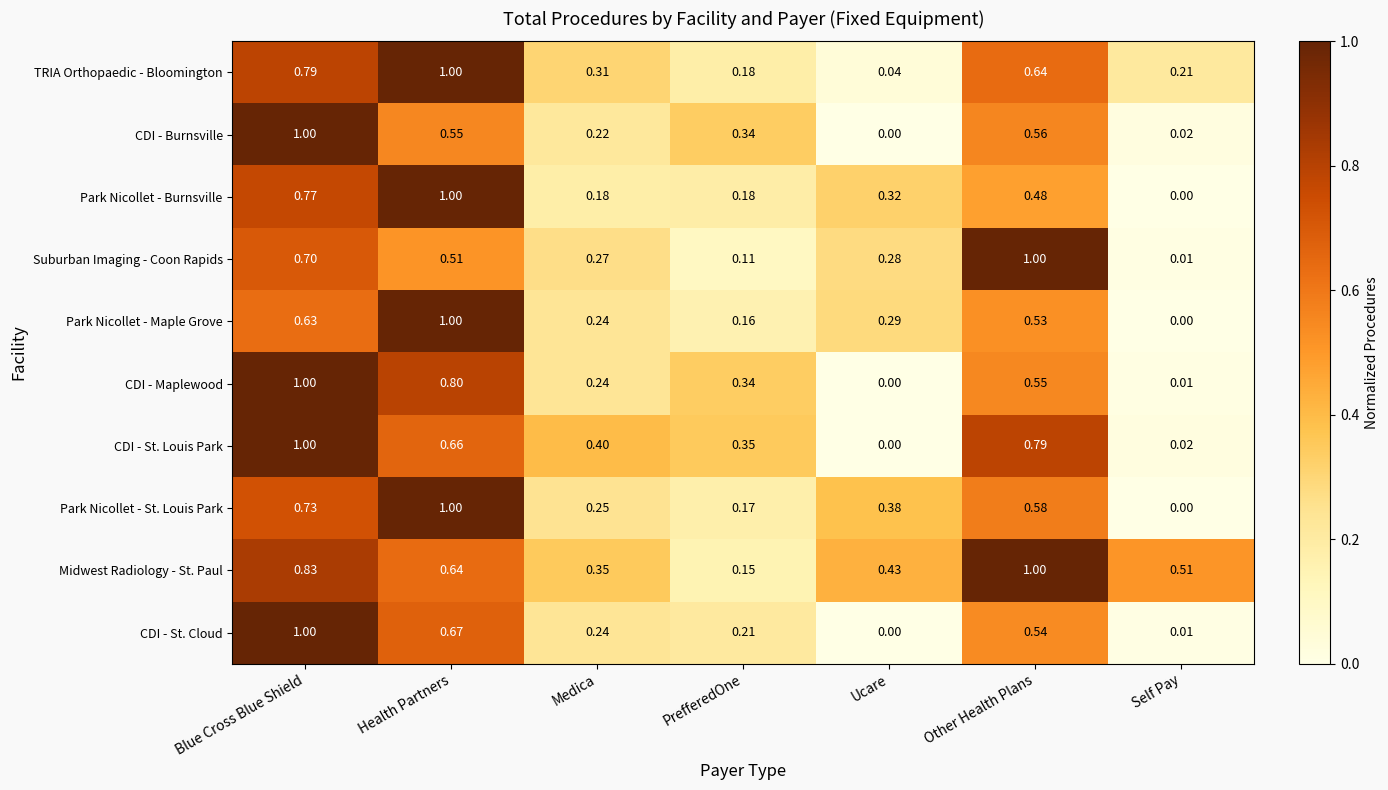

Which series changed the most between Blue Cross Blue Shield and Medica?

CDI - Burnsville